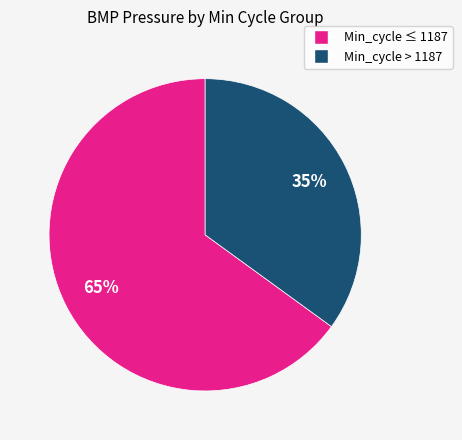

To the nearest percent, what is the average slice percentage?

50%